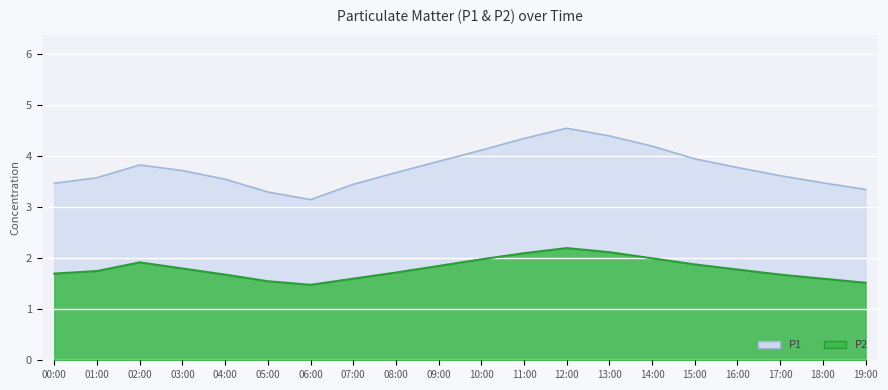

Reading left to right, extract all data points from this chart.

P1: 3.5	3.6	3.8	3.7	3.5	3.3	3.1	3.5	3.7	3.9	4.1	4.3	4.5	4.4	4.2	4.0	3.8	3.6	3.5	3.4
P2: 1.7	1.8	1.9	1.8	1.7	1.6	1.5	1.6	1.7	1.9	2.0	2.1	2.2	2.1	2.0	1.9	1.8	1.7	1.6	1.5